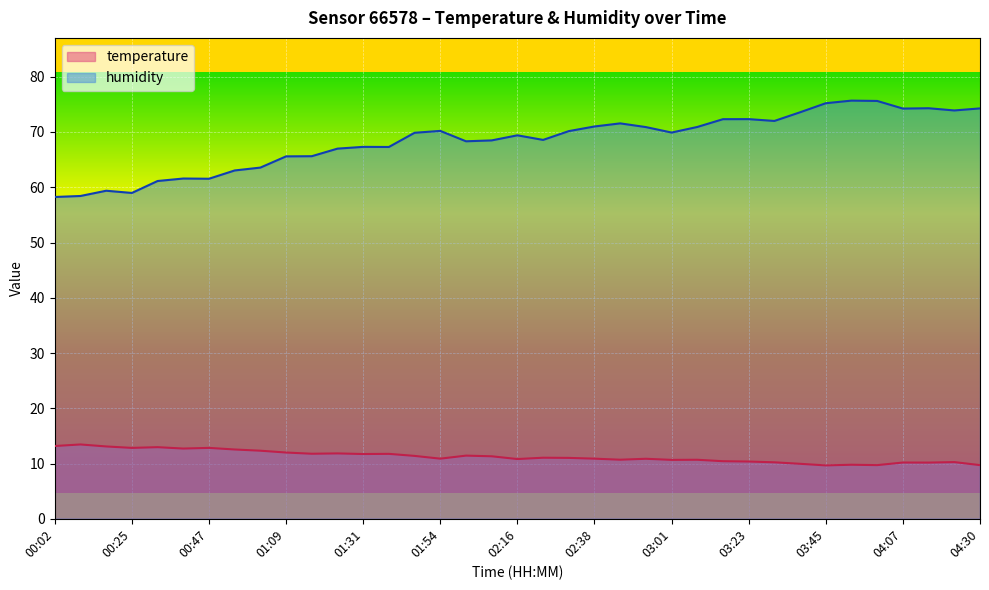

True or false: humidity has a value of 83.3 at 00:32.

False